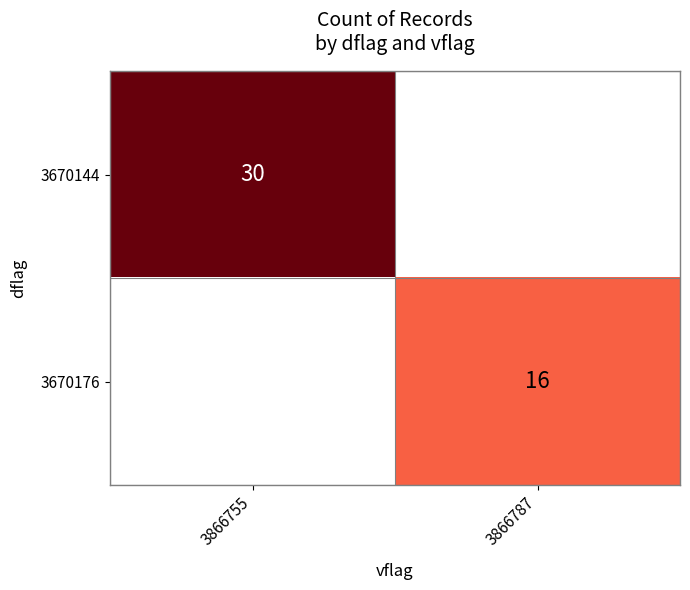

Is it true that 3670144 equals 30 at 3866755?

True